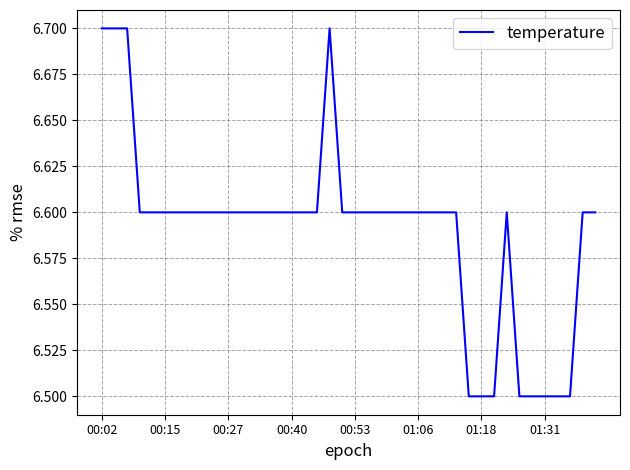

True or false: the data has more than 1 interior local peaks.

True